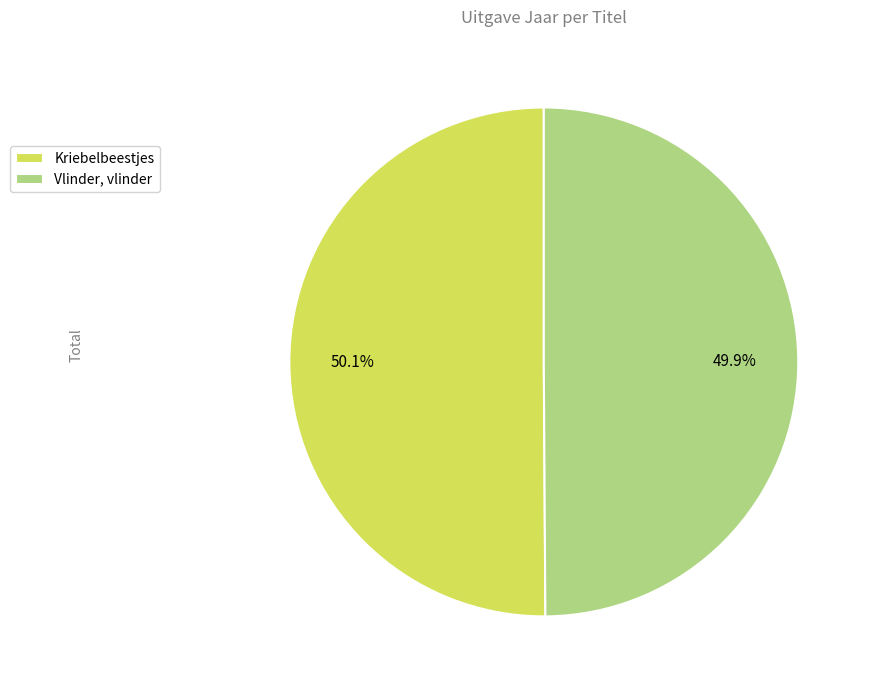

Count the number of slices in the pie.

2